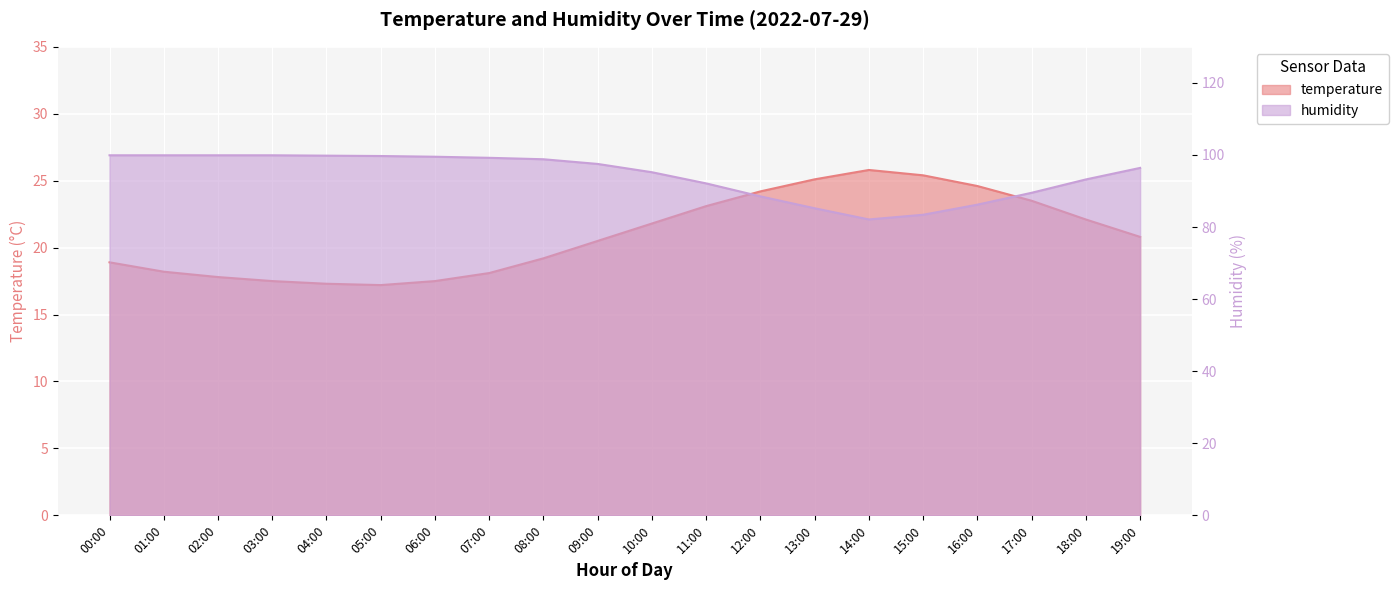

Rank the series by their maximum value, from highest to lowest.

humidity, temperature